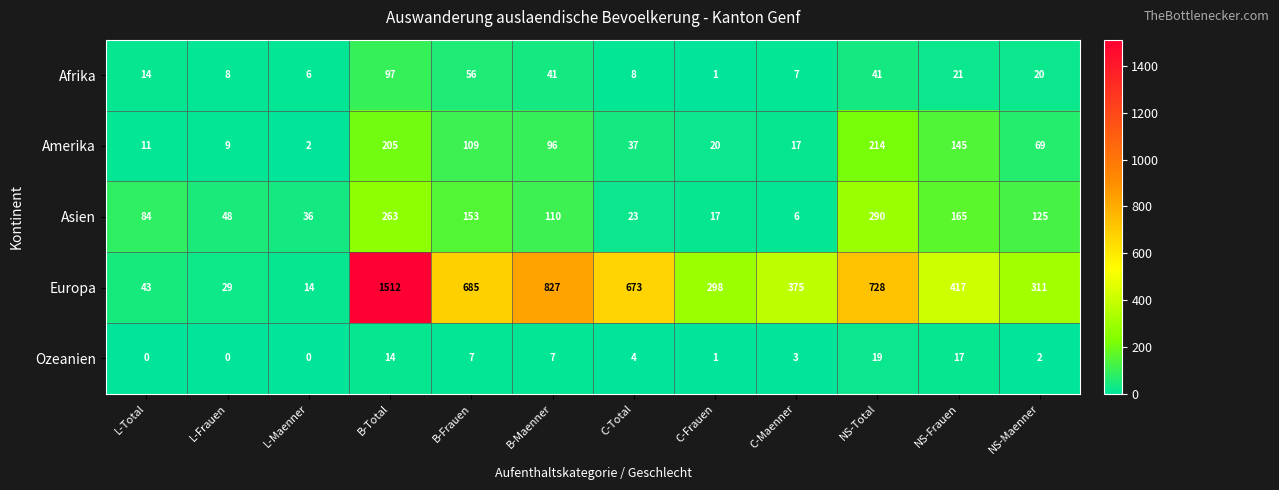

Which category has the highest value across all series?

B-Total